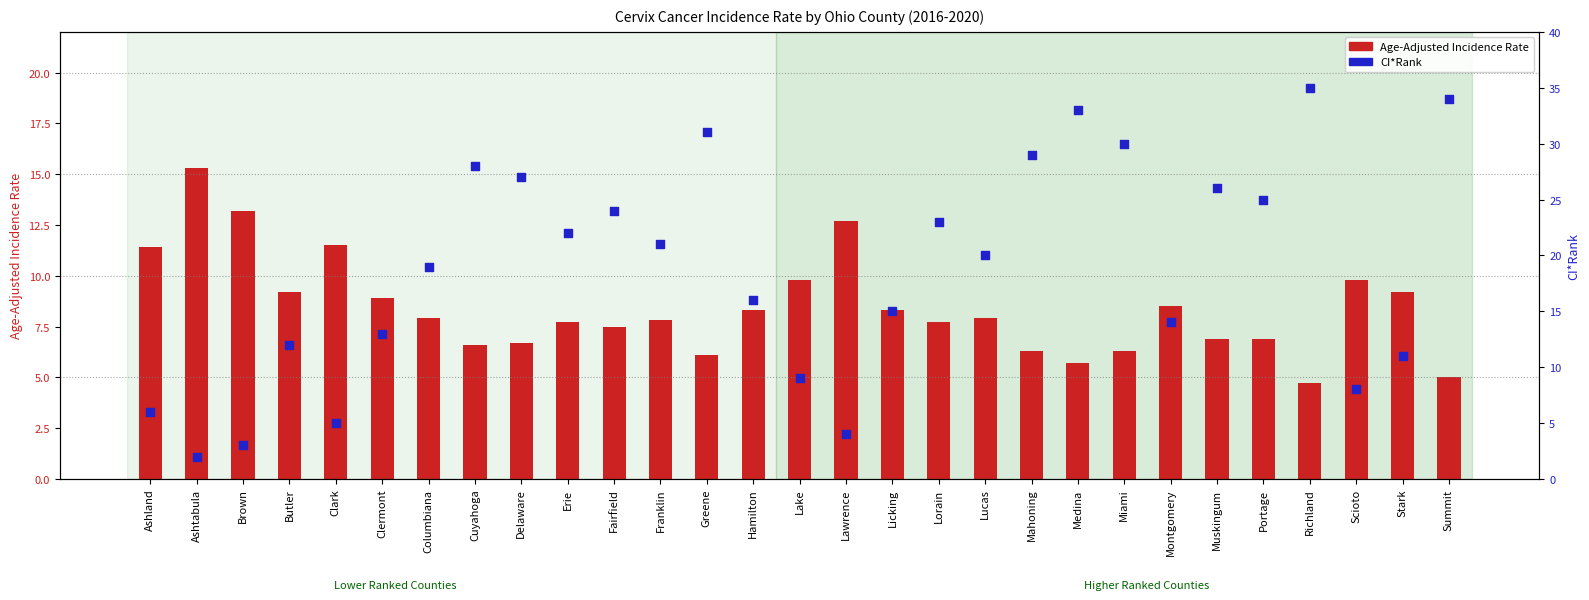

Which series has the widest spread of Y values?

CI*Rank